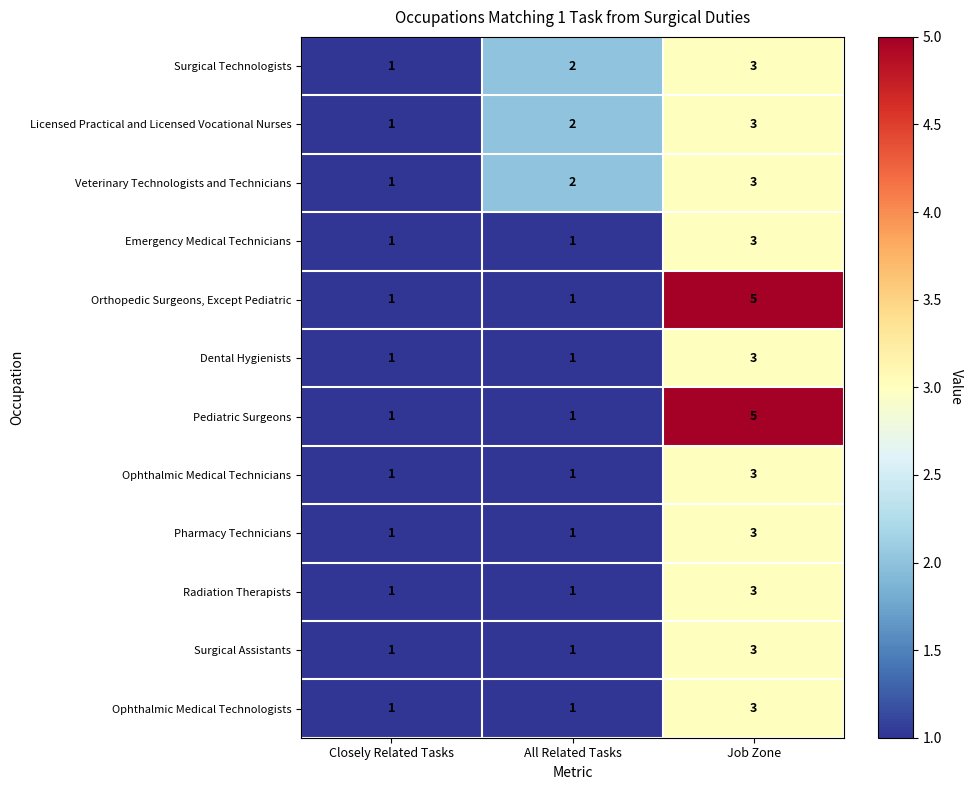

What is the greatest value displayed?

5